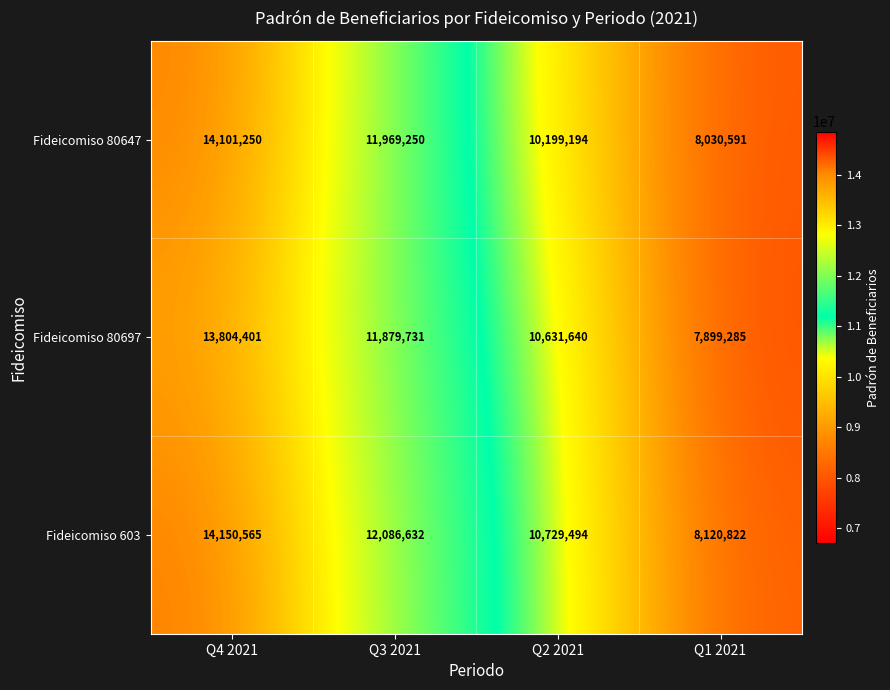

Rank the series by their maximum value, from highest to lowest.

Fideicomiso 603, Fideicomiso 80647, Fideicomiso 80697